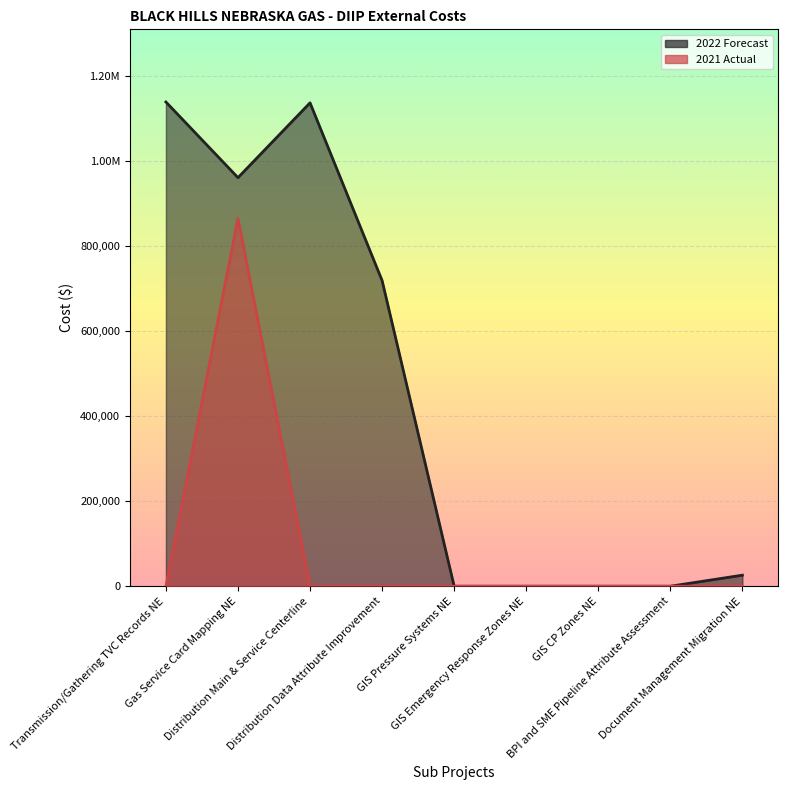

Where is 2022 Forecast nearest to the value 569500?

Distribution Data Attribute Improvement